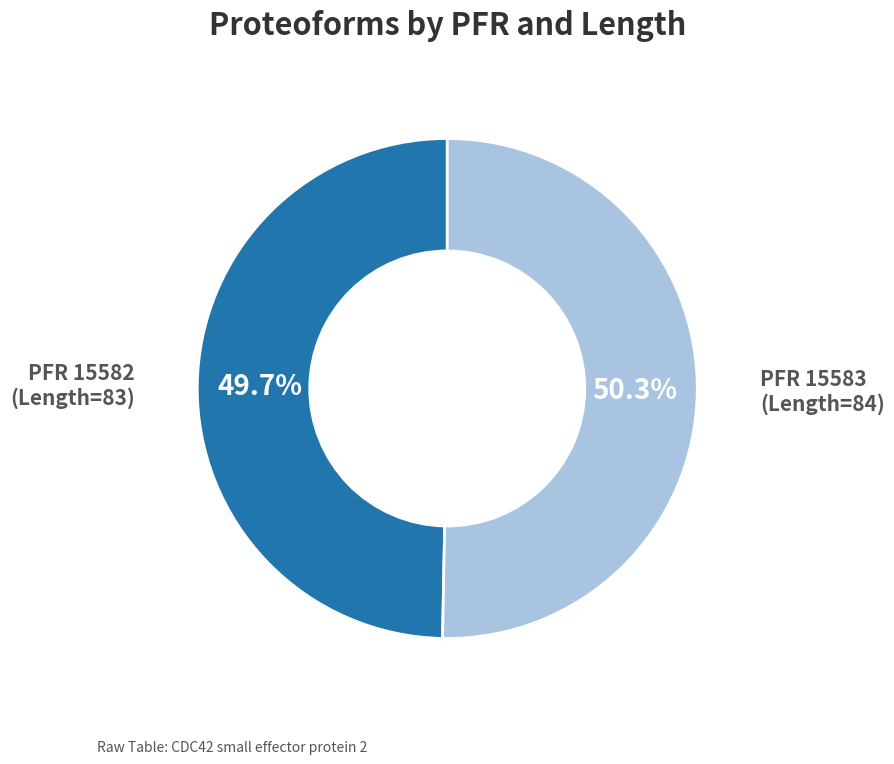

How many slices are in this pie chart?

2